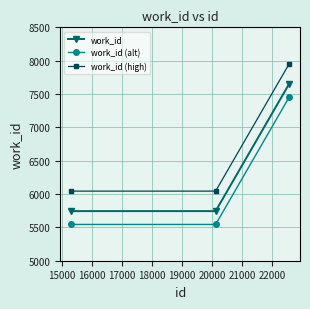

What is the value of the work_id (high) point at the 3rd from the left?

7951